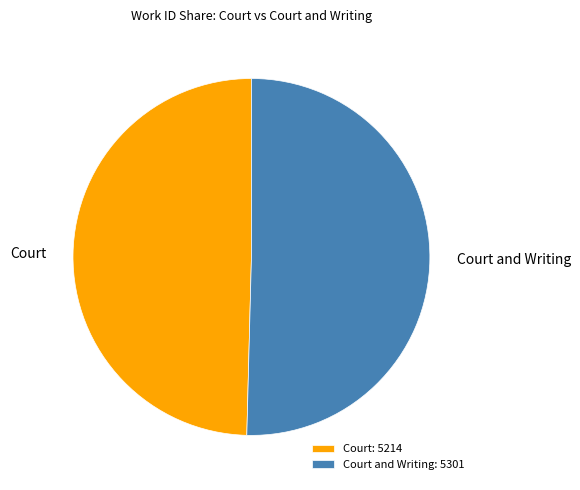

Is it true that Court is 62% of the pie?

False